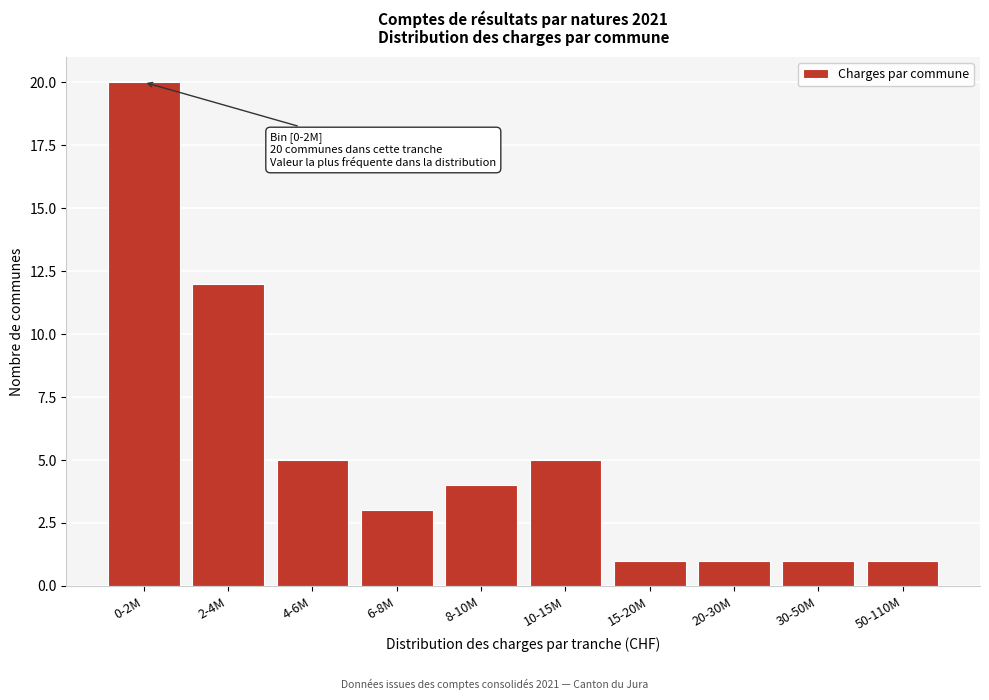

Reading left to right, what are all the values shown in this chart?

20	12	5	3	4	5	1	1	1	1